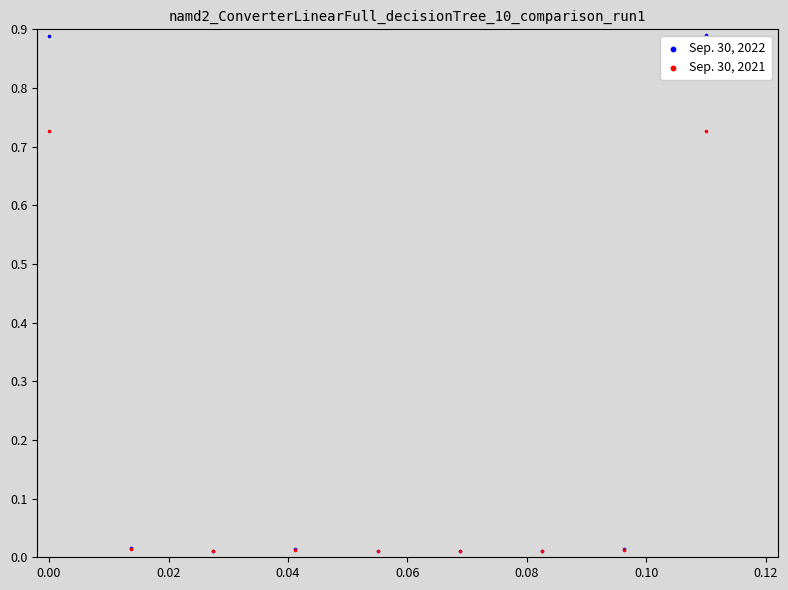

What are all the series names shown in the legend?

Sep. 30, 2022, Sep. 30, 2021